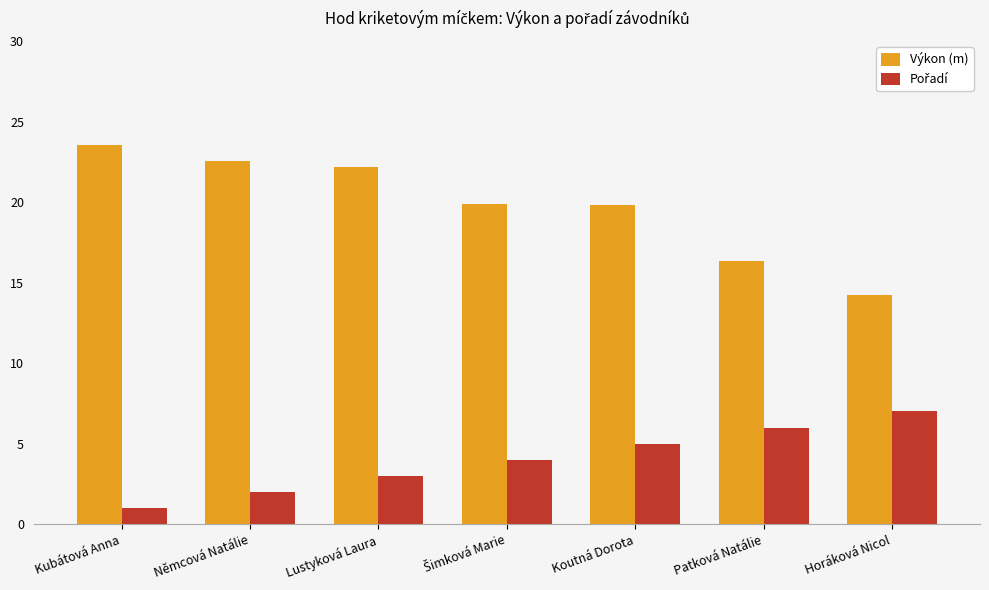

What is the average value of the Výkon (m) series?

19.8